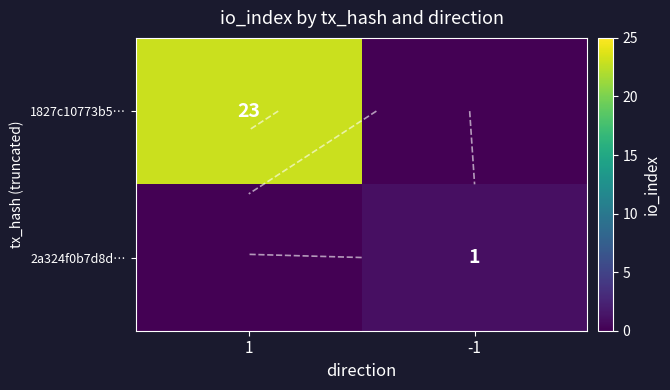

At which category is the sum across all series the highest?

1